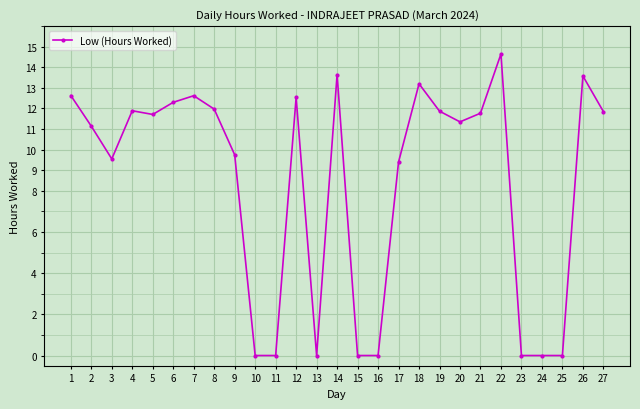

Where is the first local maximum?

4